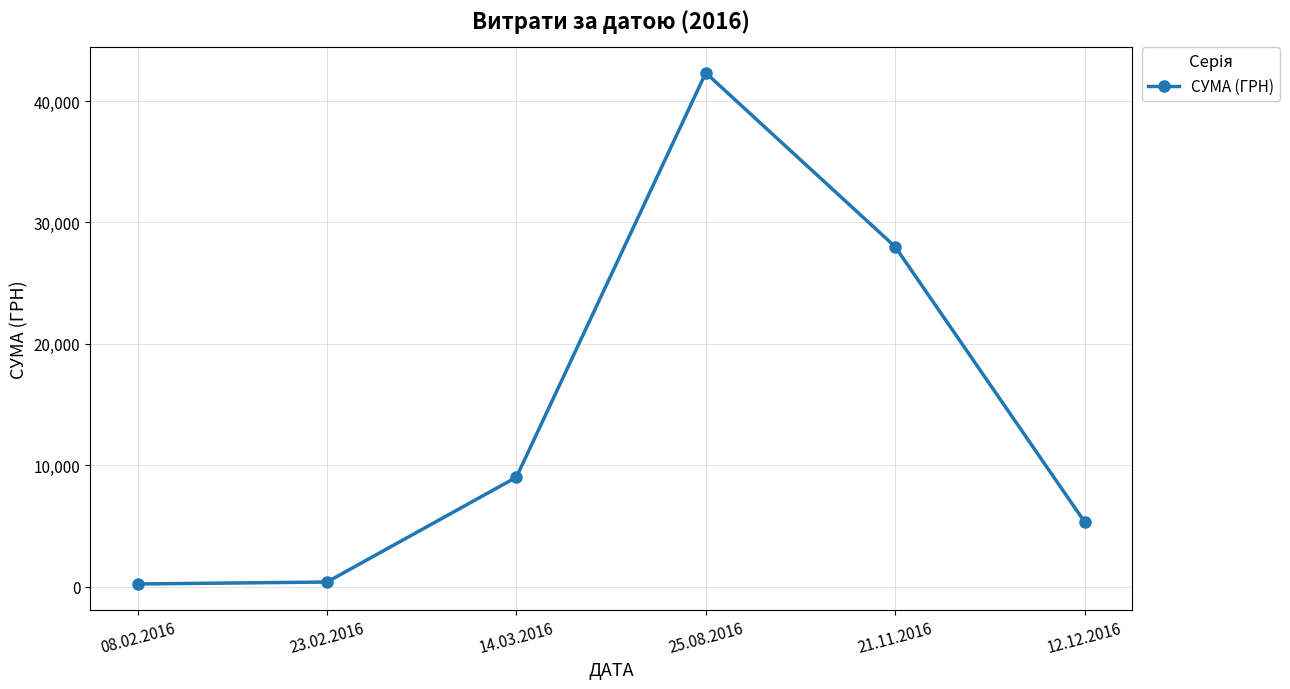

Between 25.08.2016 and 12.12.2016, which is larger?

25.08.2016